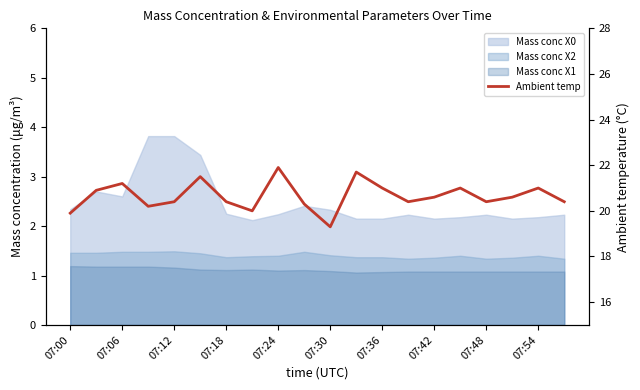

How many values exceed 20?

17